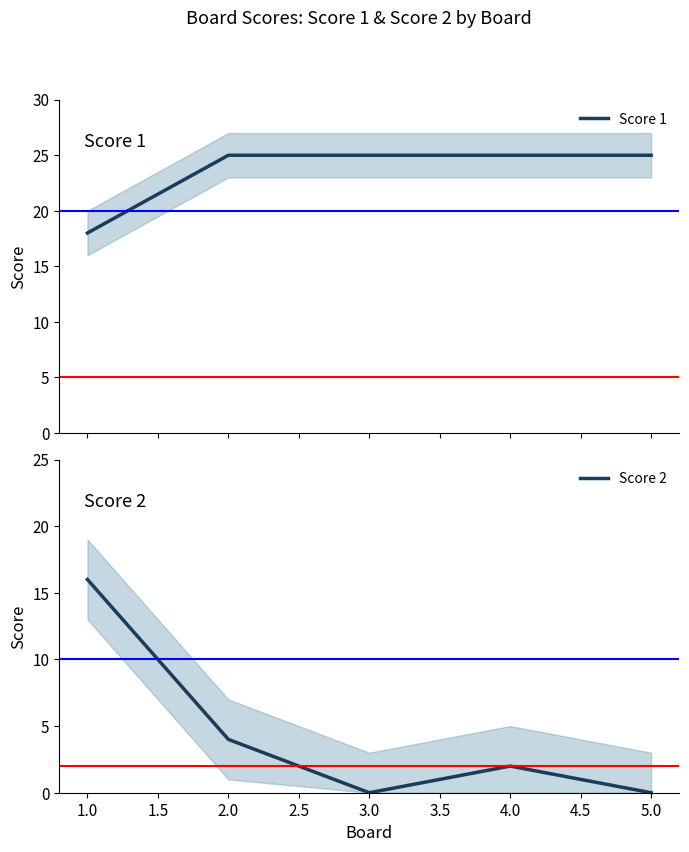

Is it true that Score 2 equals 4 at 2.0?

True